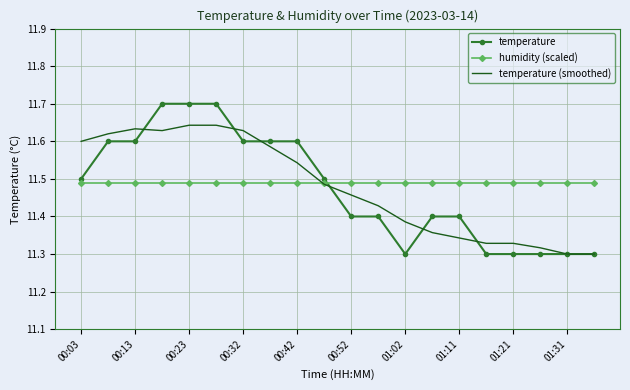

What are all the series names shown in the legend?

temperature, humidity (scaled), temperature (smoothed)